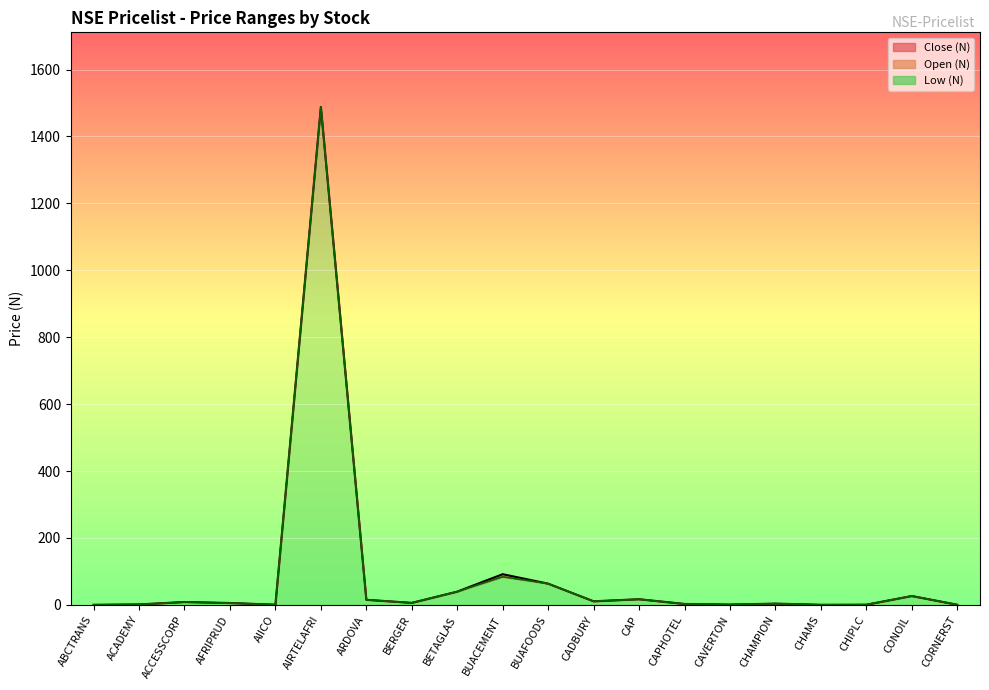

What is the total value across all series at ARDOVA?

45.8